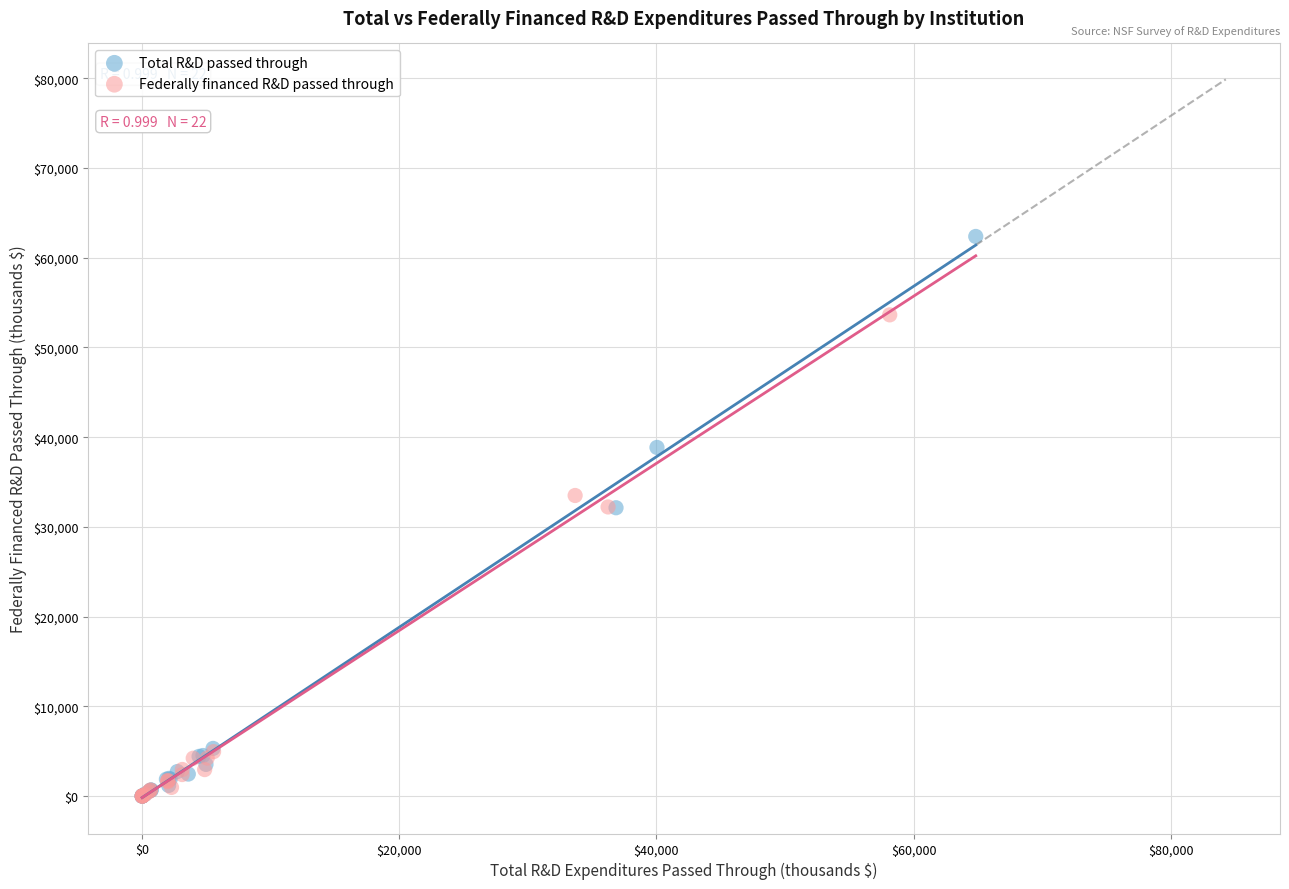

Which series contains the highest Y value?

Total R&D passed through